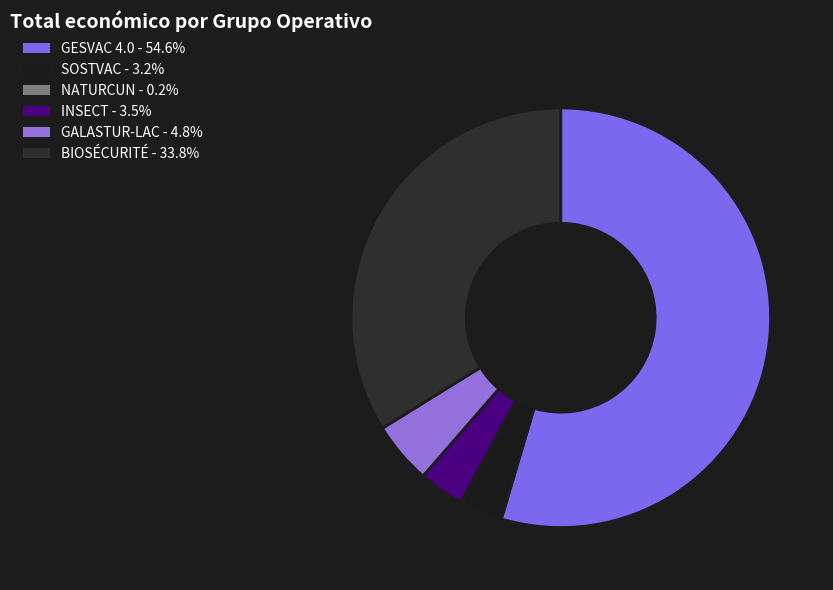

To the nearest percent, what is the difference between the largest and smallest slice percentages?

54%